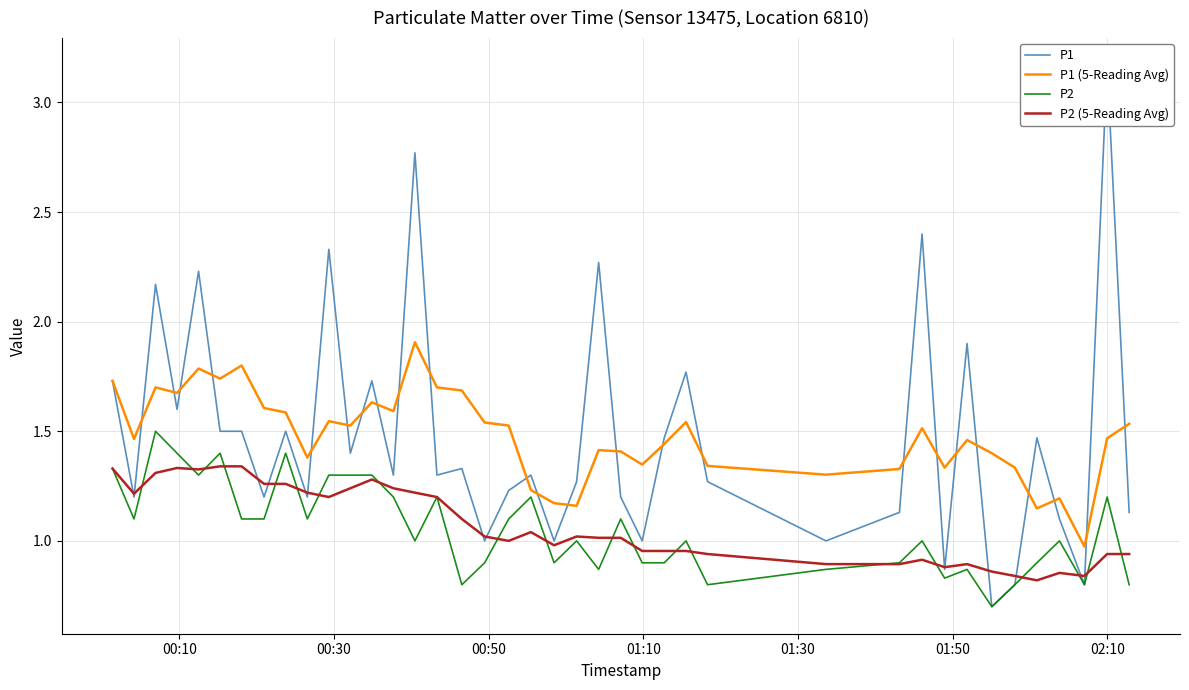

True or false: P2 (5-Reading Avg) and P1 (5-Reading Avg) intersect in this chart.

False